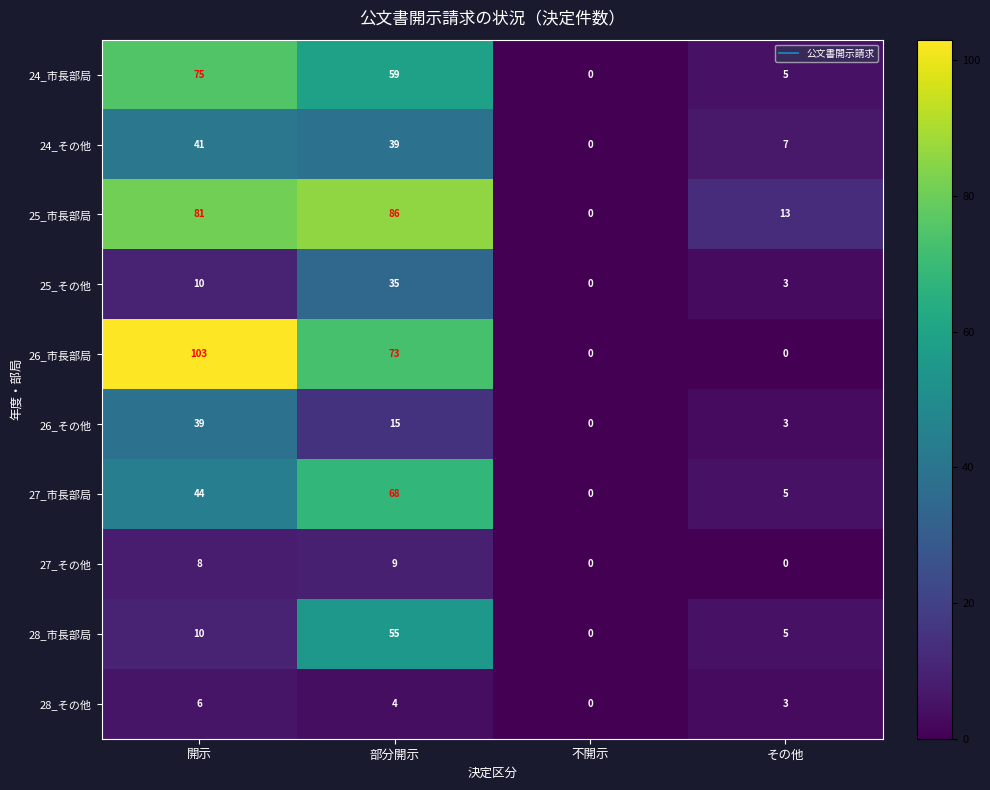

Rank the series by their maximum value, from highest to lowest.

26_市長部局, 25_市長部局, 24_市長部局, 27_市長部局, 28_市長部局, 24_その他, 26_その他, 25_その他, 27_その他, 28_その他